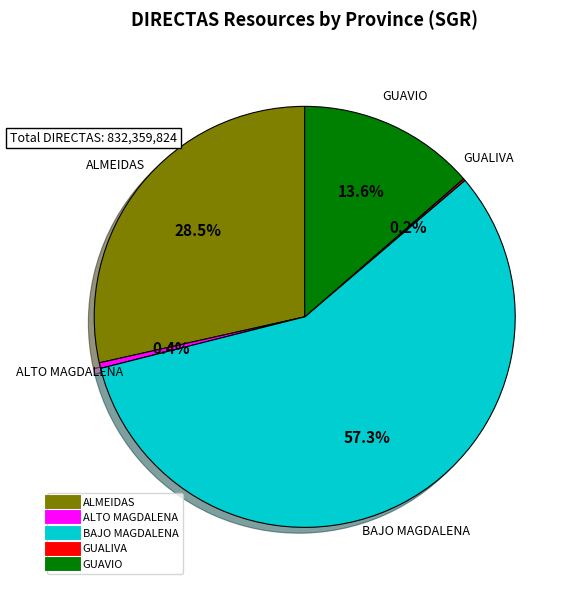

Does any single category account for the majority?

Yes